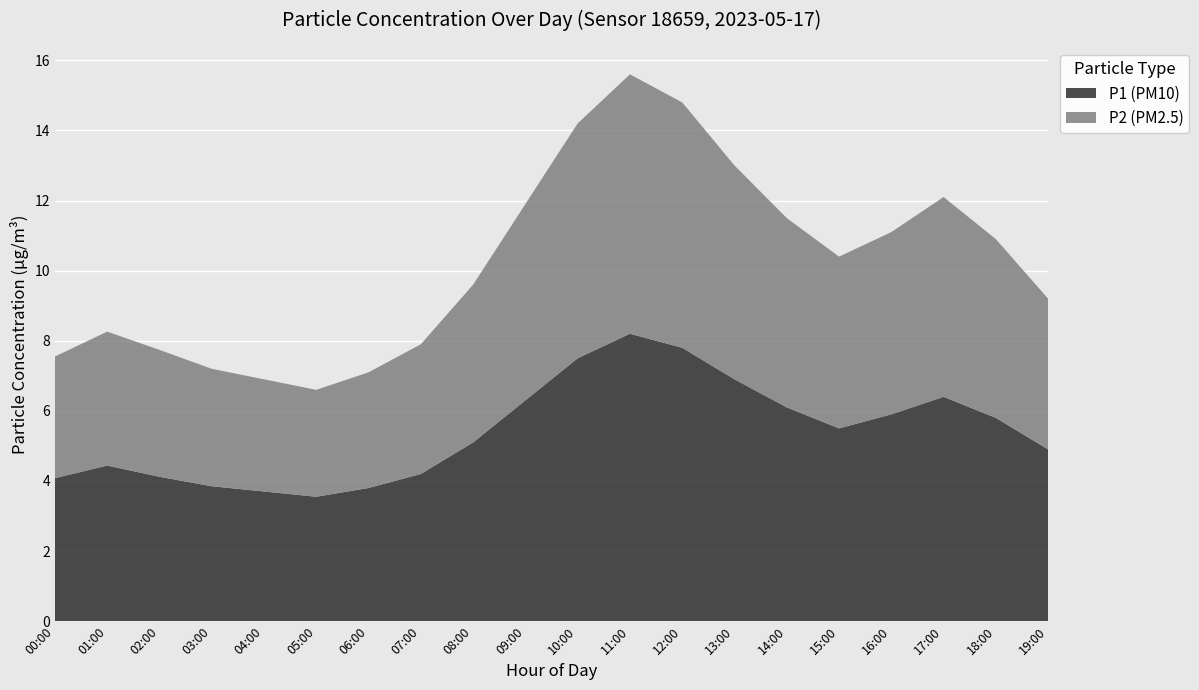

Reading right to left, extract all data points from this chart.

P1: 19:00=4.9	18:00=5.8	17:00=6.4	16:00=5.9	15:00=5.5	14:00=6.1	13:00=6.9	12:00=7.8	11:00=8.2	10:00=7.5	09:00=6.3	08:00=5.1	07:00=4.2	06:00=3.8	05:00=3.5	04:00=3.7	03:00=3.9	02:00=4.1	01:00=4.4	00:00=4.0
P2: 19:00=4.3	18:00=5.1	17:00=5.7	16:00=5.2	15:00=4.9	14:00=5.4	13:00=6.1	12:00=7.0	11:00=7.4	10:00=6.7	09:00=5.6	08:00=4.5	07:00=3.7	06:00=3.3	05:00=3.0	04:00=3.2	03:00=3.4	02:00=3.6	01:00=3.9	00:00=3.4